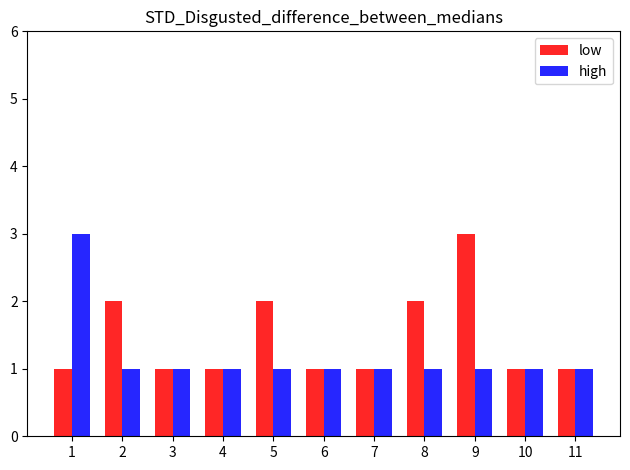

Reading left to right, what are all the values shown in this chart?

low: 1	2	1	1	2	1	1	2	3	1	1
high: 3	1	1	1	1	1	1	1	1	1	1